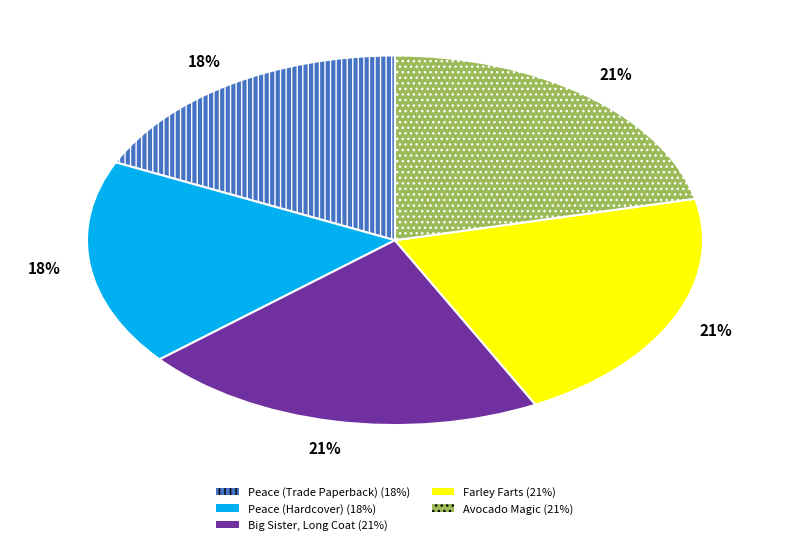

To the nearest percent, what is the average slice percentage?

20%